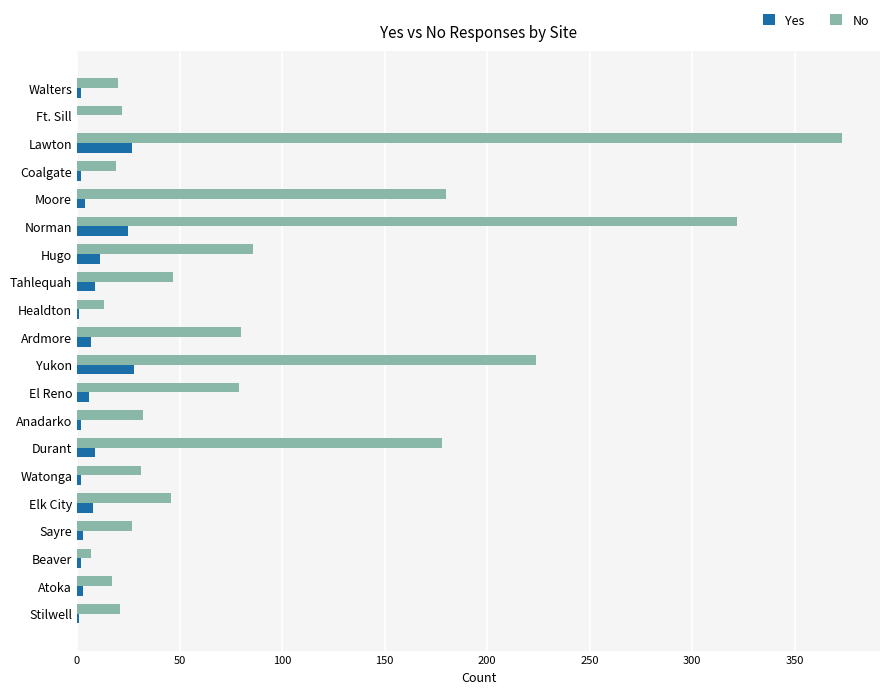

At which category is the sum across all series the highest?

Lawton